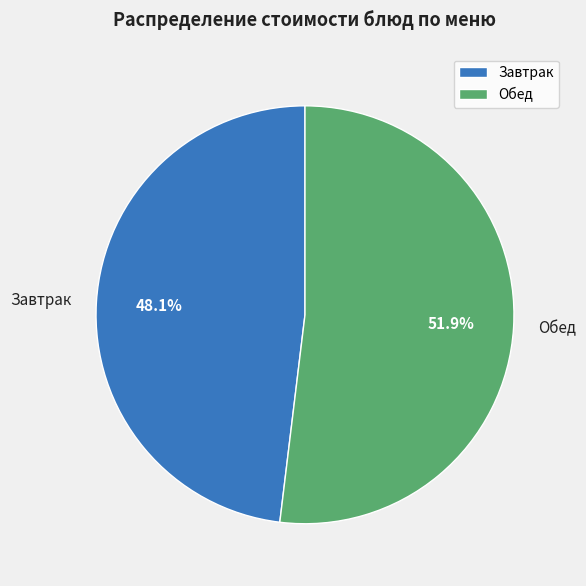

What is the largest slice in the pie chart?

Обед